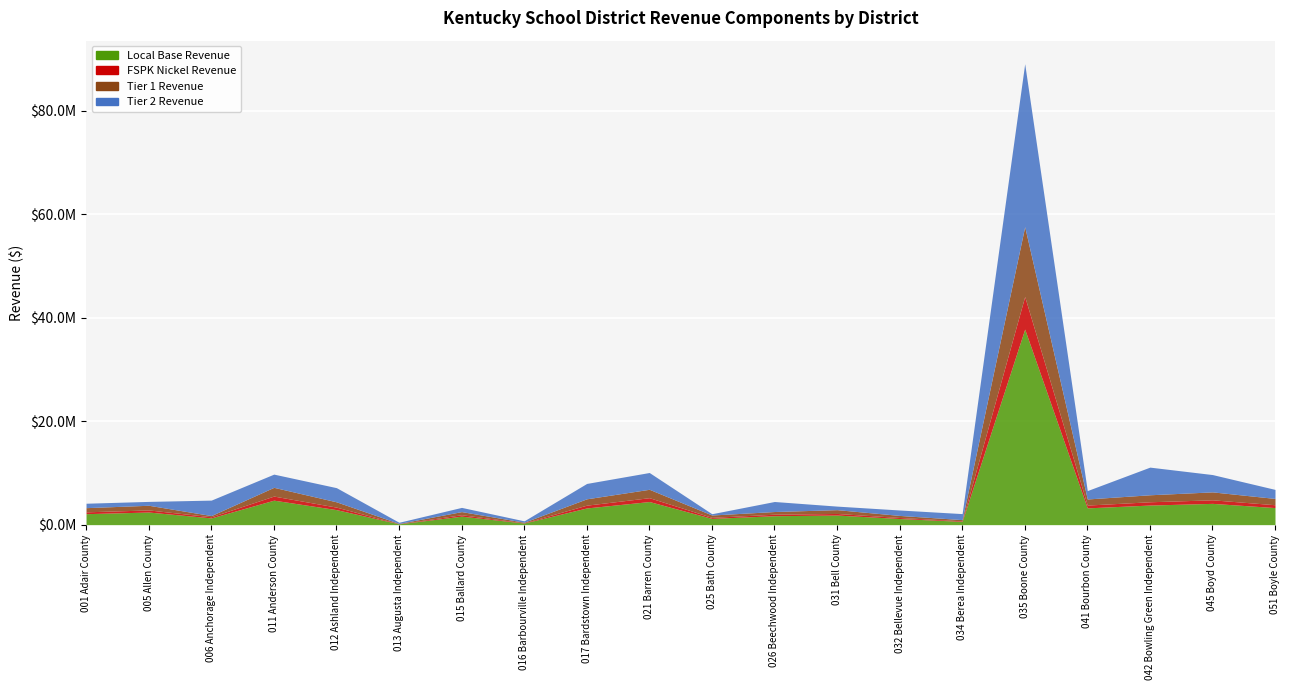

How many interior local valleys does the FSPK Nickel Revenue series have?

6